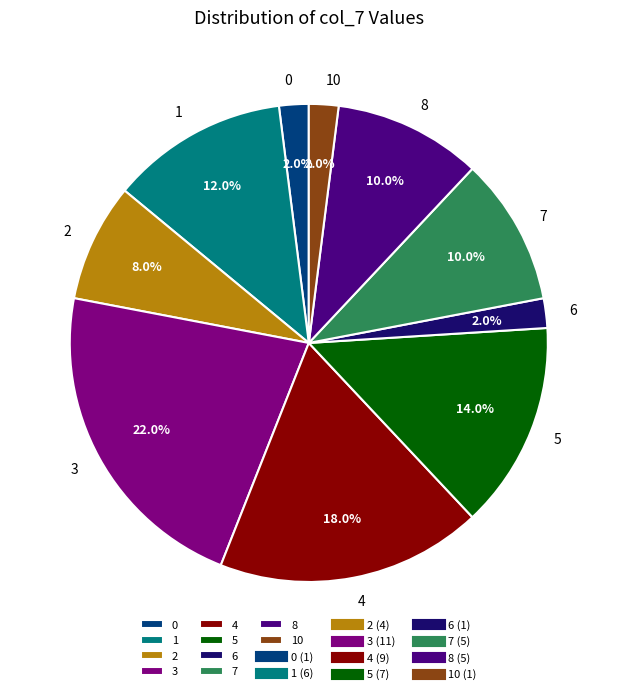

Which slice is the largest?

3